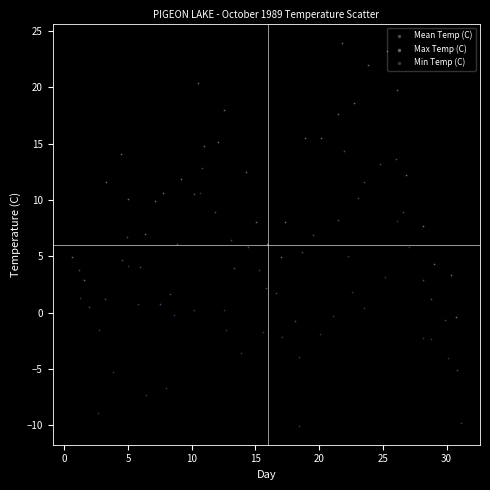

Which series reaches the maximum Y coordinate?

Max Temp (C)